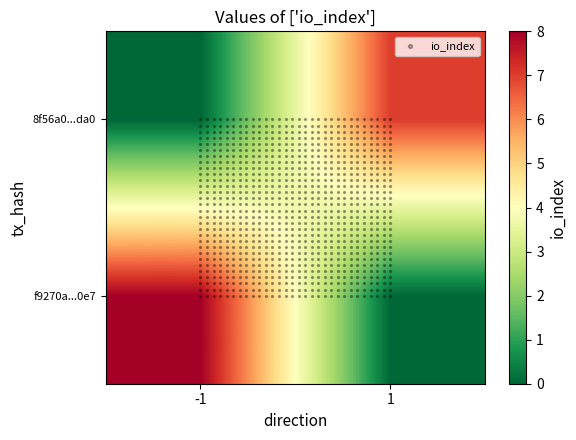

At which category is the sum across all series the highest?

1